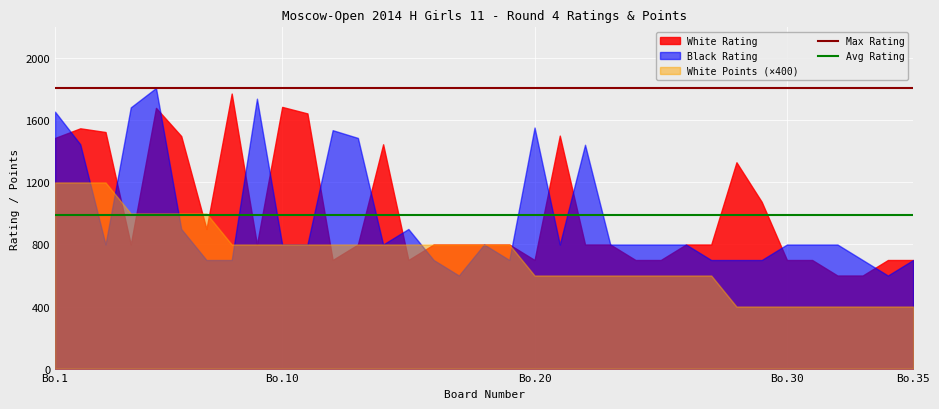

Read the Max Rating value at Bo.1.

1809